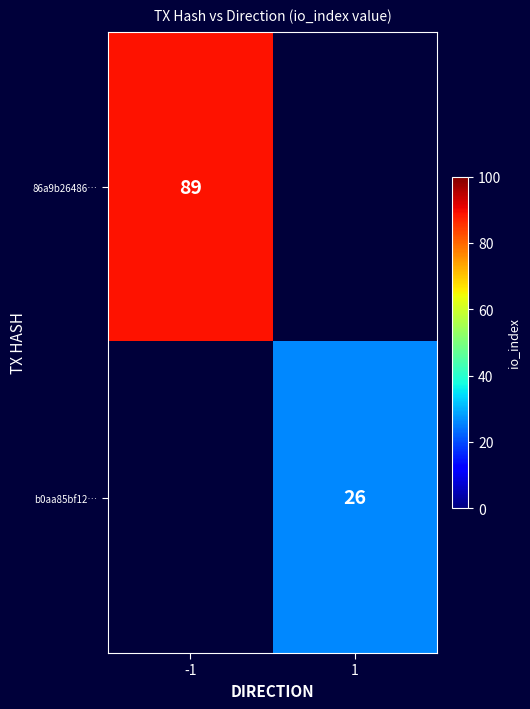

The value of b0aa85bf12… at 1 is 38. True or false?

False